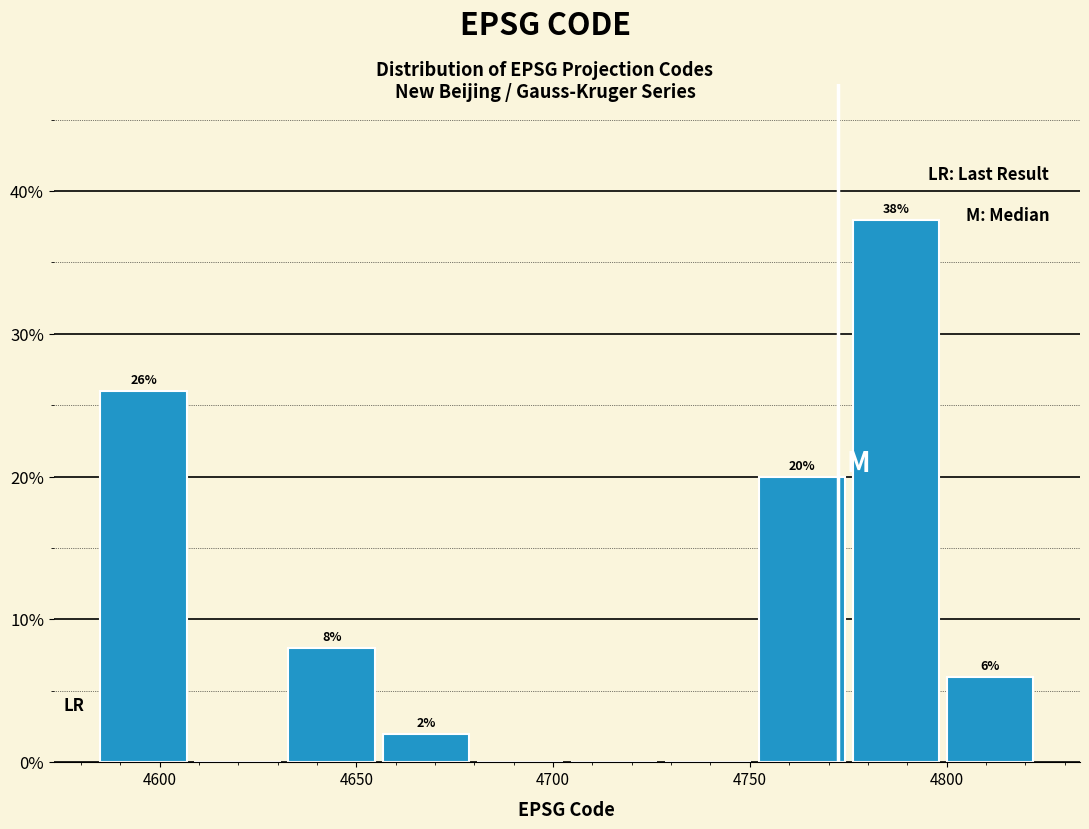

Over which range of the x-axis is the bar tallest?

4775 to 4800